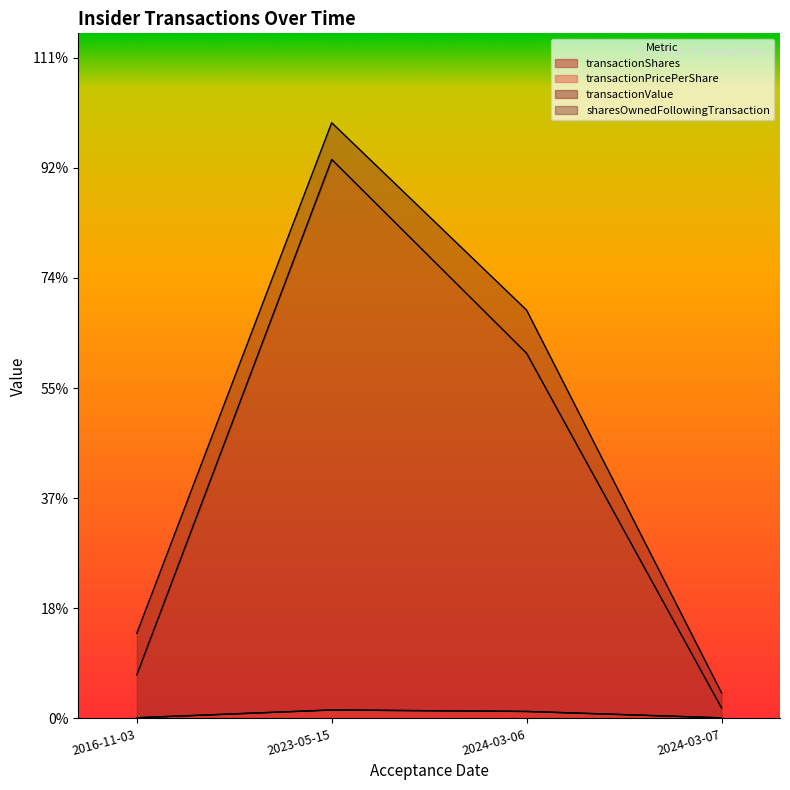

Is the value of transactionShares at 2023-05-15 greater than the value of transactionValue at 2023-05-15?

No